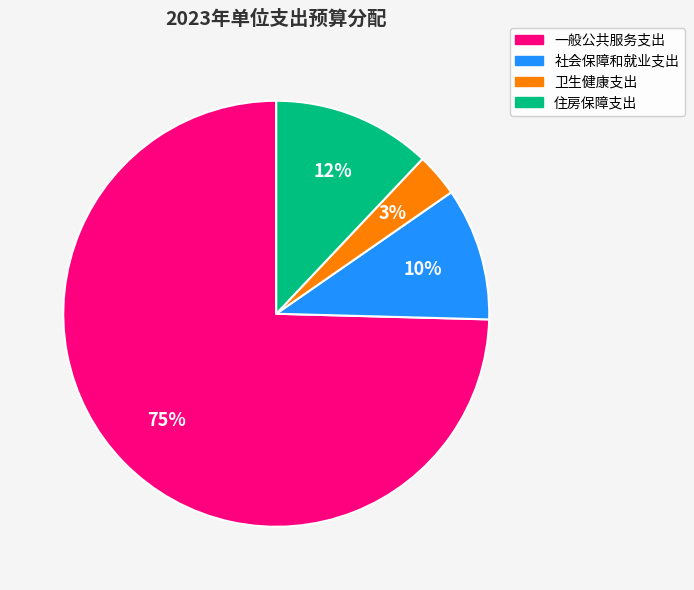

Which category has the biggest portion of the pie?

一般公共服务支出